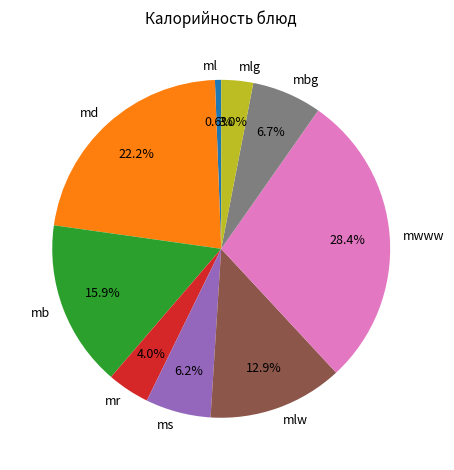

Is there a majority slice in this chart?

No